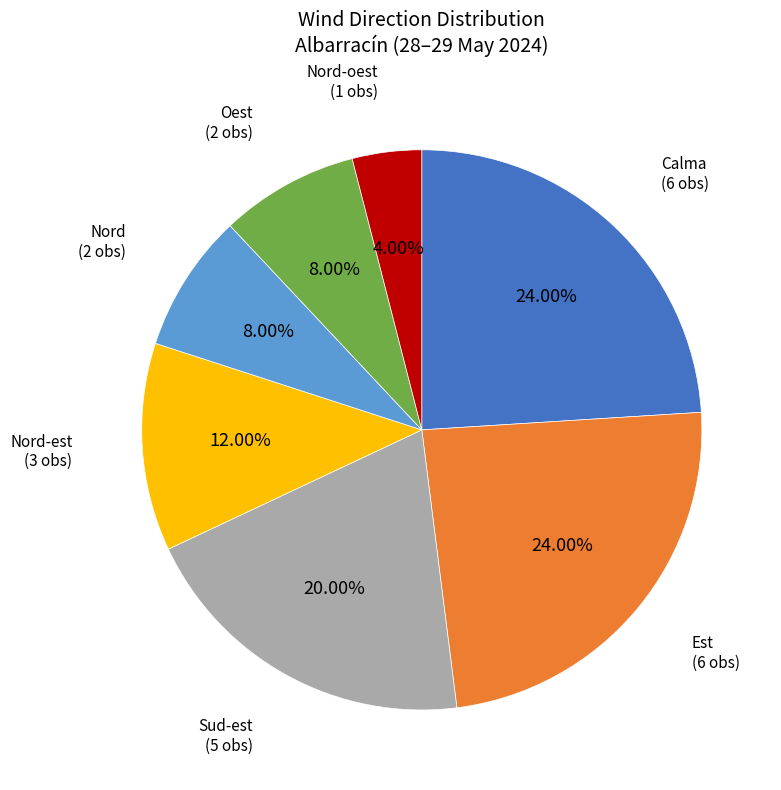

Is there any slice that represents more than half of the pie?

No